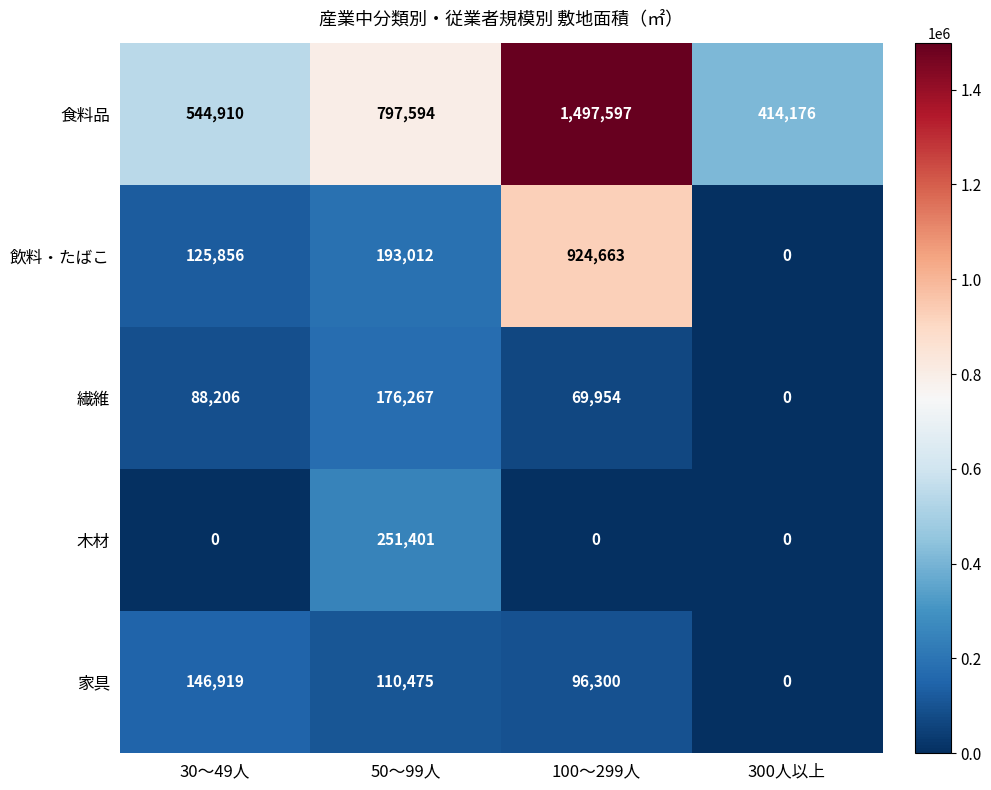

Is the value of 飲料・たばこ at 100～299人 greater than the value of 繊維 at 300人以上?

Yes